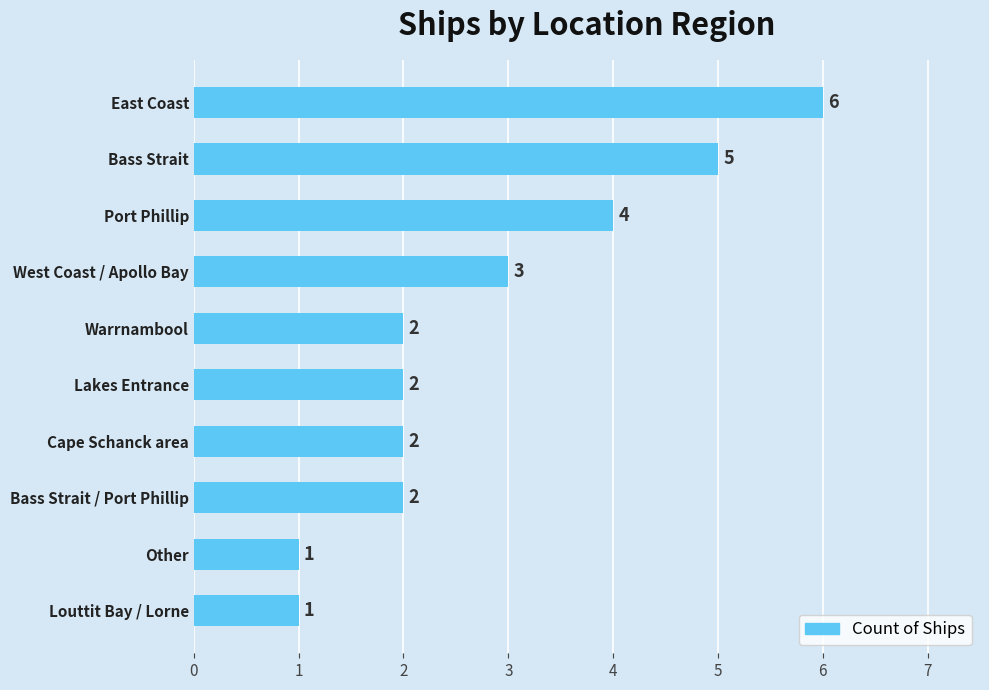

Between Other and Cape Schanck area, which is larger?

Cape Schanck area